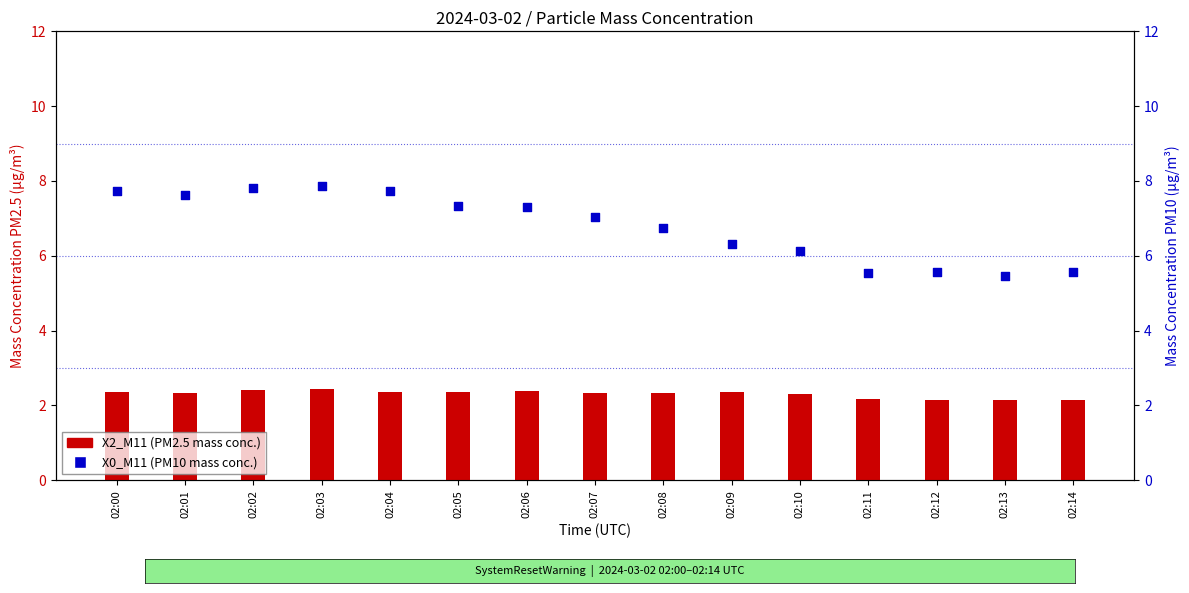

What are all the series names shown in the legend?

X2_M11 (PM2.5), X0_M11 (PM10)